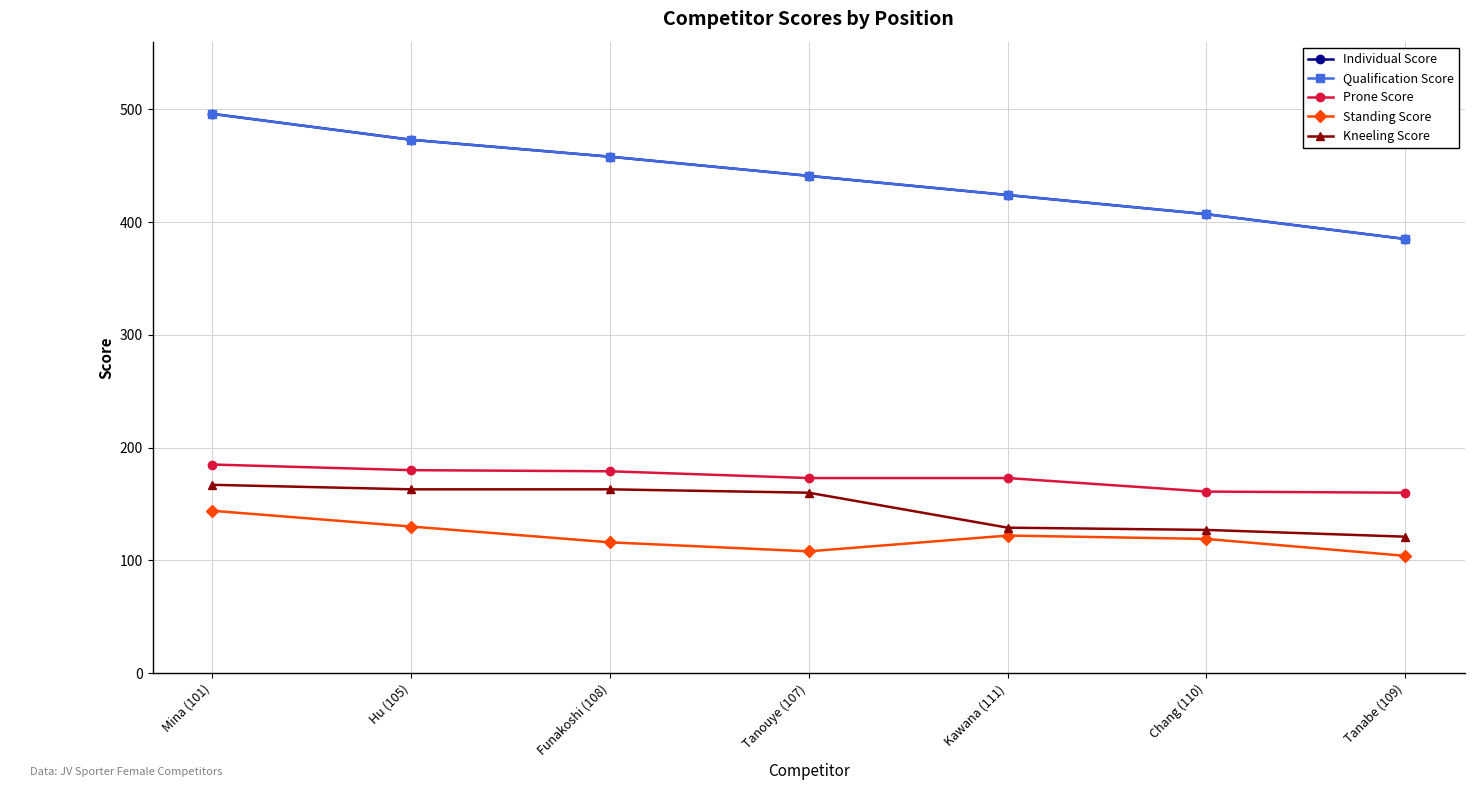

Reading left to right, list all the values displayed in this chart.

Individual Score: Mina (101)=496	Hu (105)=473	Funakoshi (108)=458	Tanouye (107)=441	Kawana (111)=424	Chang (110)=407	Tanabe (109)=385
Qualification Score: Mina (101)=496	Hu (105)=473	Funakoshi (108)=458	Tanouye (107)=441	Kawana (111)=424	Chang (110)=407	Tanabe (109)=385
Prone Score: Mina (101)=185	Hu (105)=180	Funakoshi (108)=179	Tanouye (107)=173	Kawana (111)=173	Chang (110)=161	Tanabe (109)=160
Standing Score: Mina (101)=144	Hu (105)=130	Funakoshi (108)=116	Tanouye (107)=108	Kawana (111)=122	Chang (110)=119	Tanabe (109)=104
Kneeling Score: Mina (101)=167	Hu (105)=163	Funakoshi (108)=163	Tanouye (107)=160	Kawana (111)=129	Chang (110)=127	Tanabe (109)=121